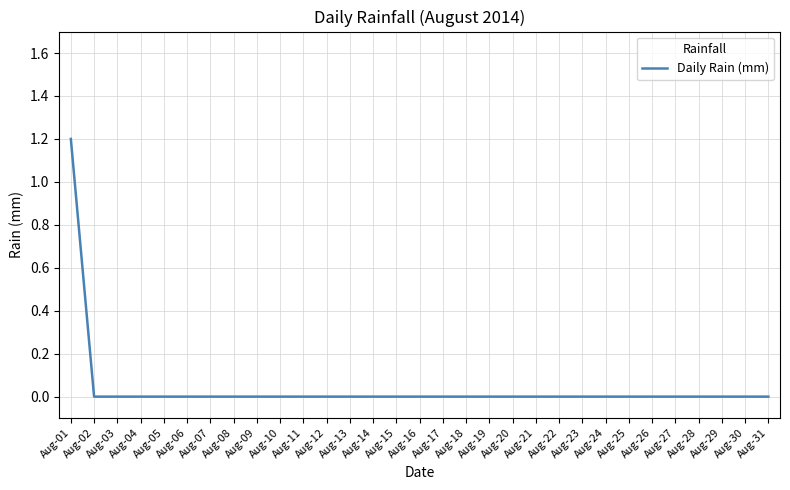

The chart shows a value of -0.5 at Aug-24. True or false?

False